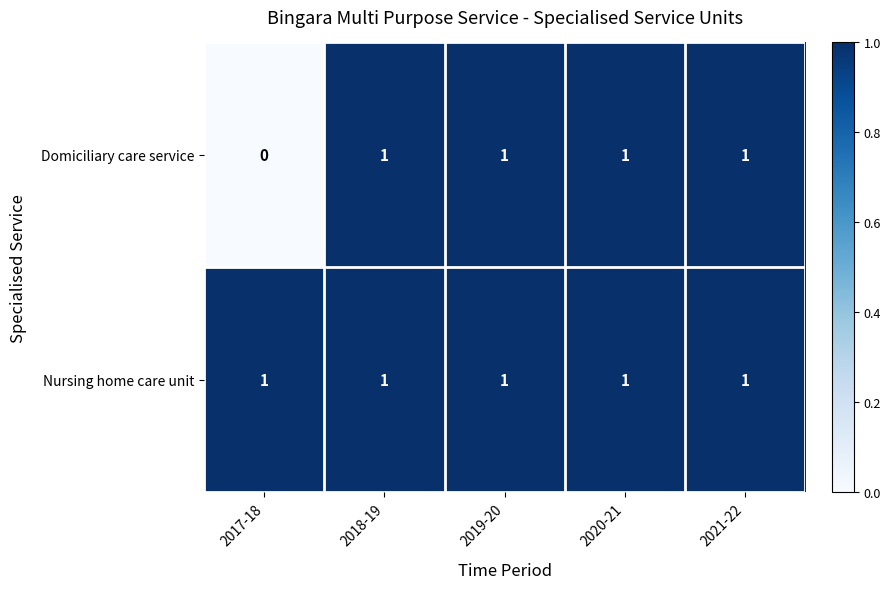

How many Domiciliary care service values are between 1 and 2?

4